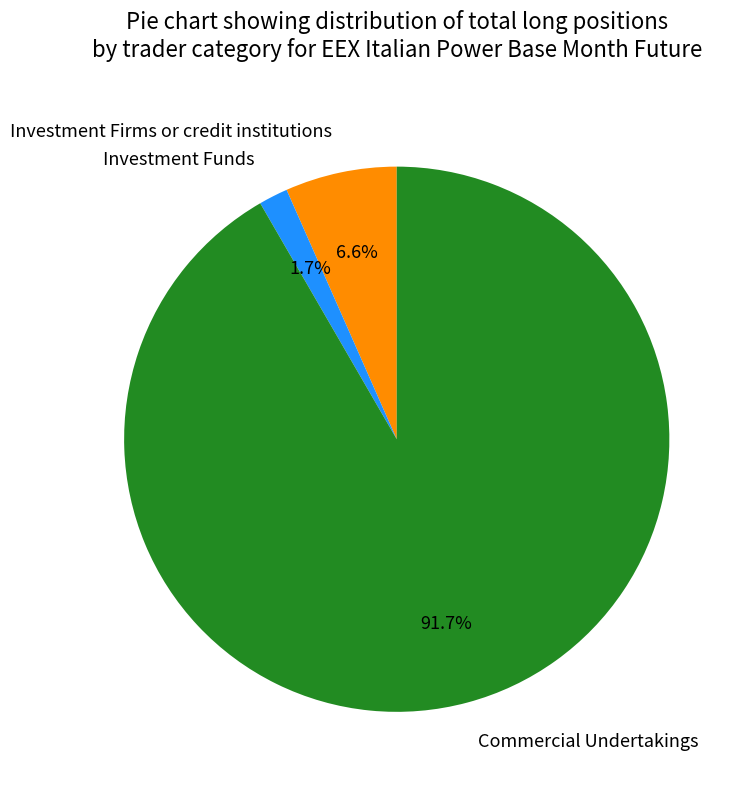

Which category has the biggest portion of the pie?

Commercial Undertakings